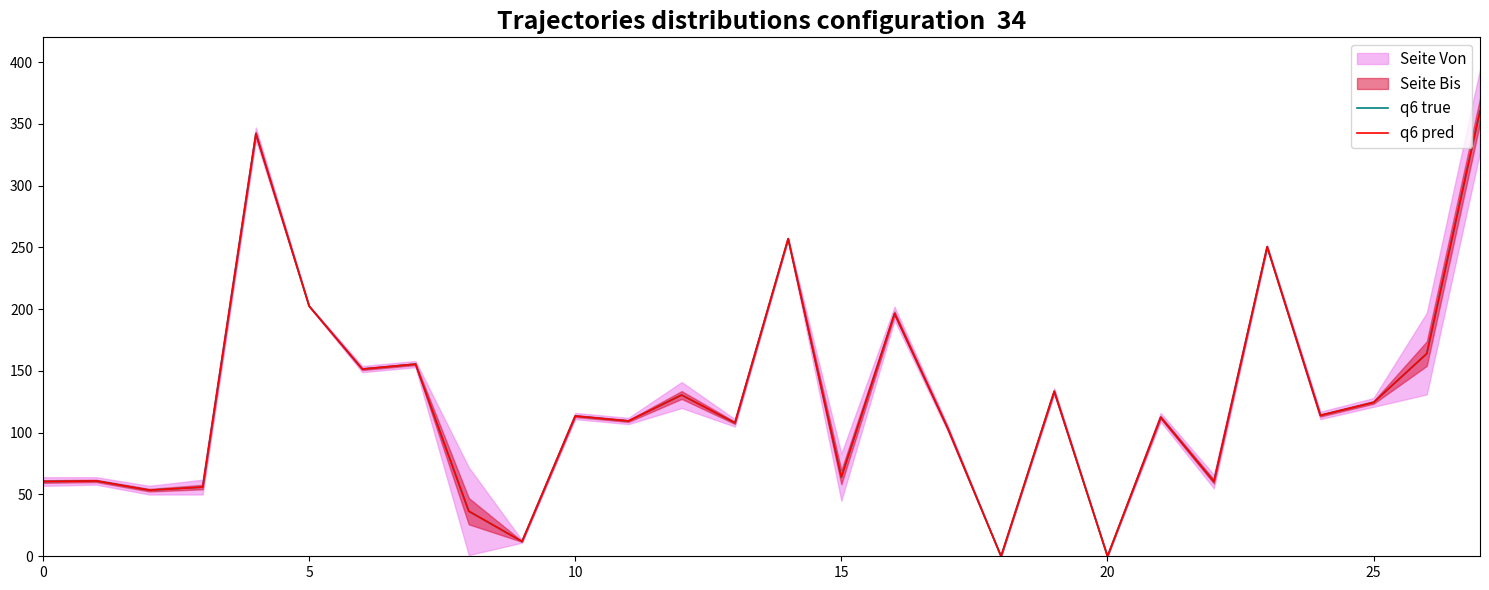

Between 12 and 26, which series saw the biggest shift?

q6 true